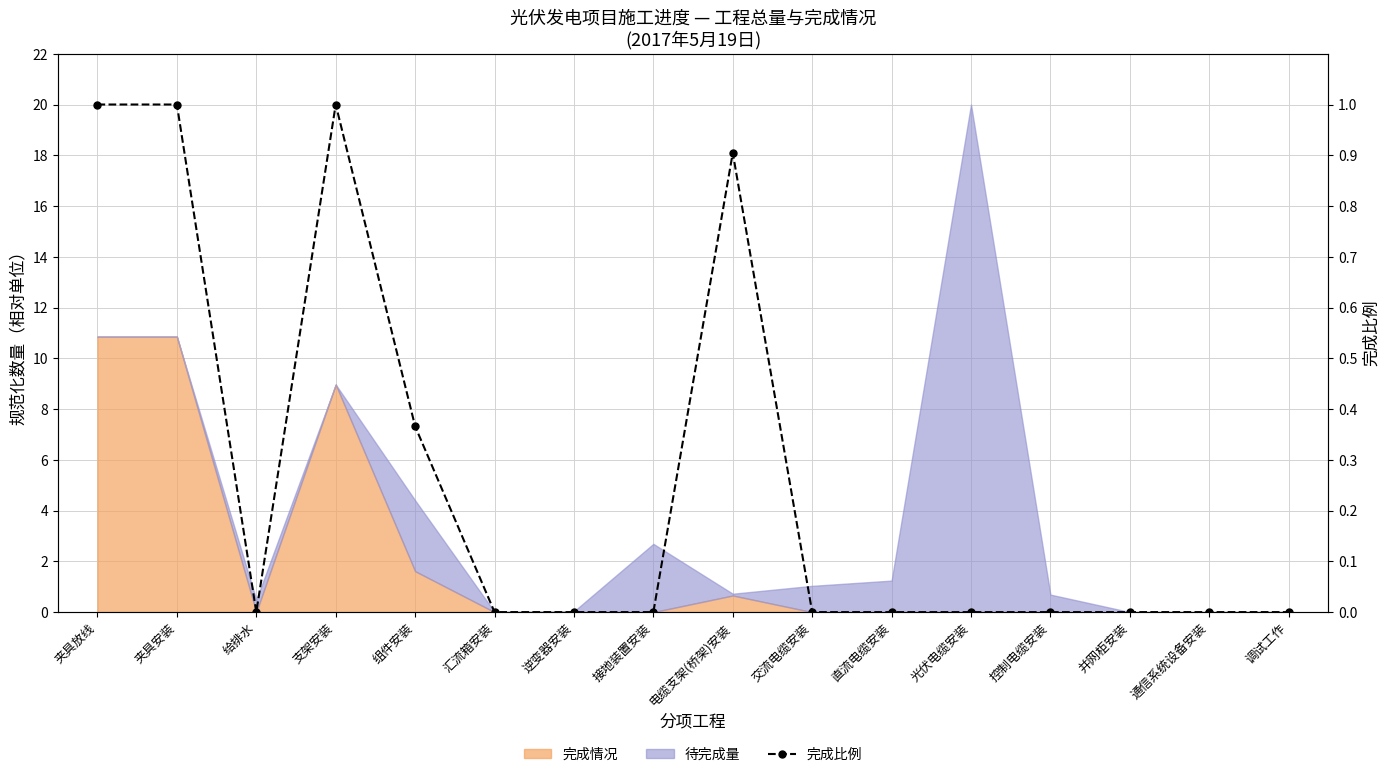

How many categories are shown in the chart?

16